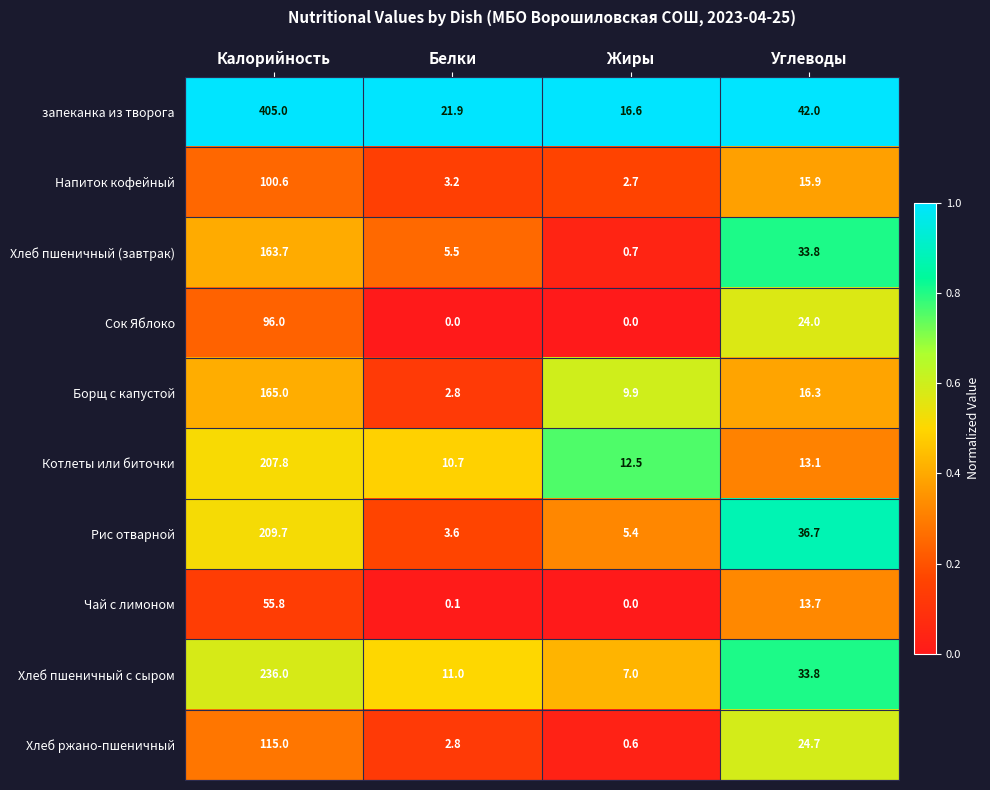

What is the sum of all Рис отварной values?

255.4